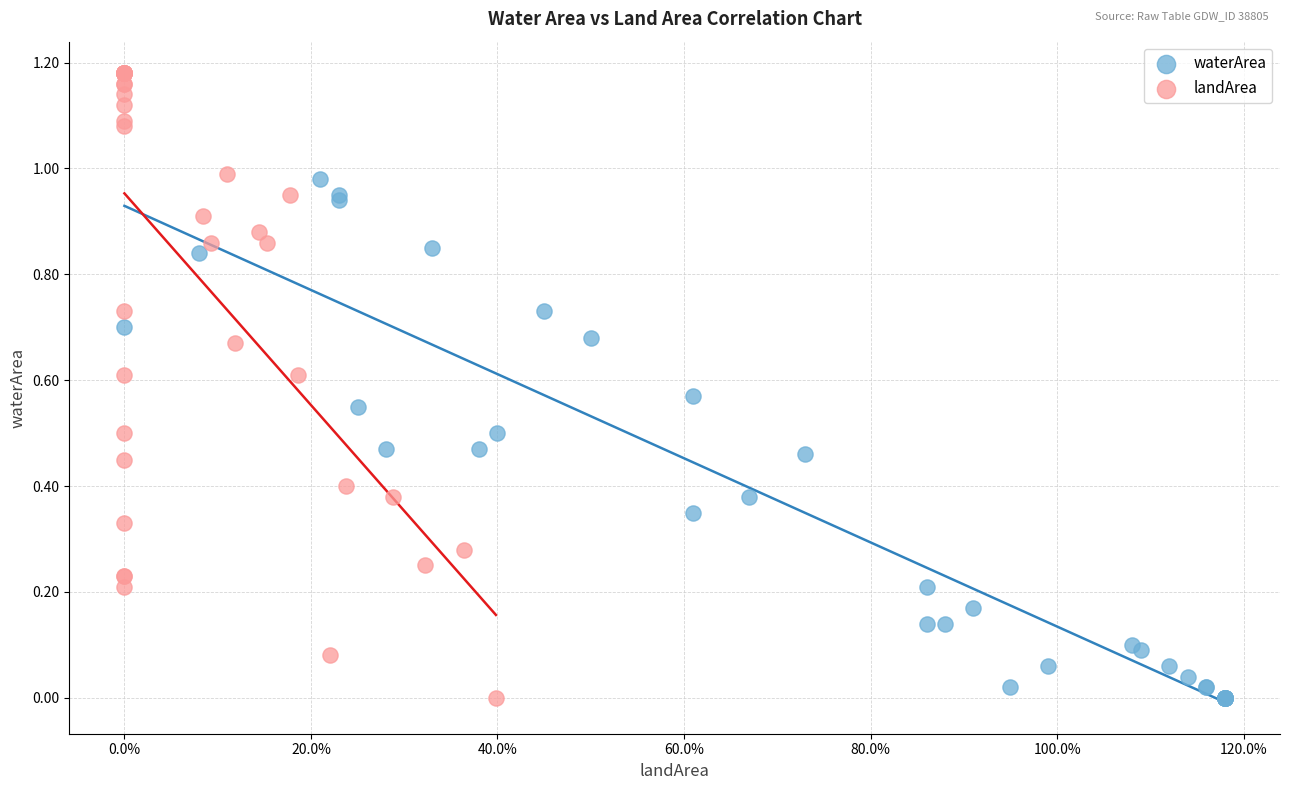

Which series contains the highest Y value?

landArea